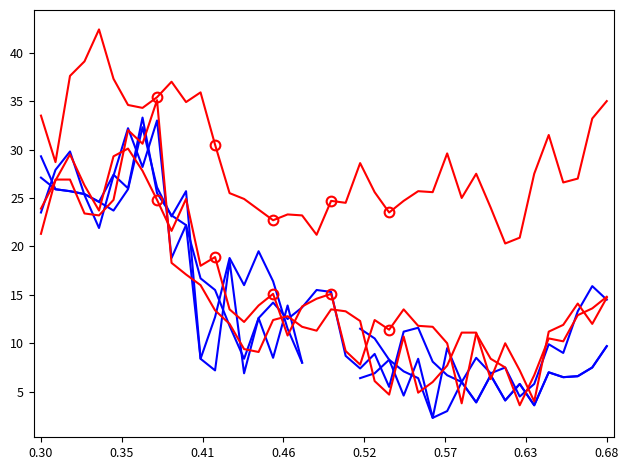

How many values in the 7.761 series are below 13?

20